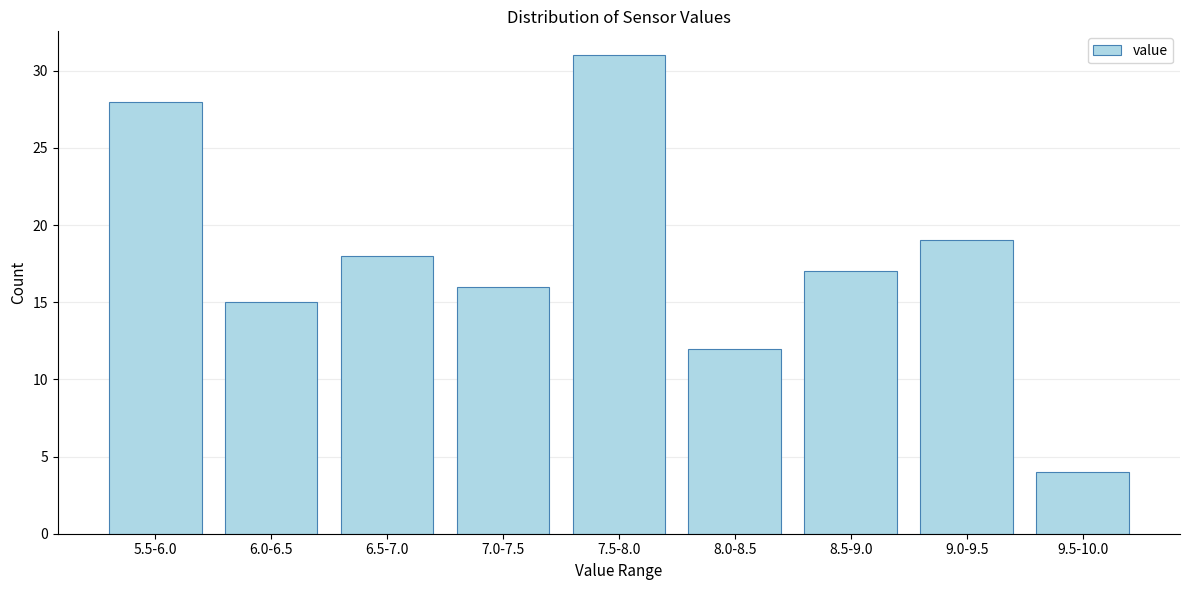

Reading right to left, list all the values displayed in this chart.

9.5-10.0=4	9.0-9.5=19	8.5-9.0=17	8.0-8.5=12	7.5-8.0=31	7.0-7.5=16	6.5-7.0=18	6.0-6.5=15	5.5-6.0=28